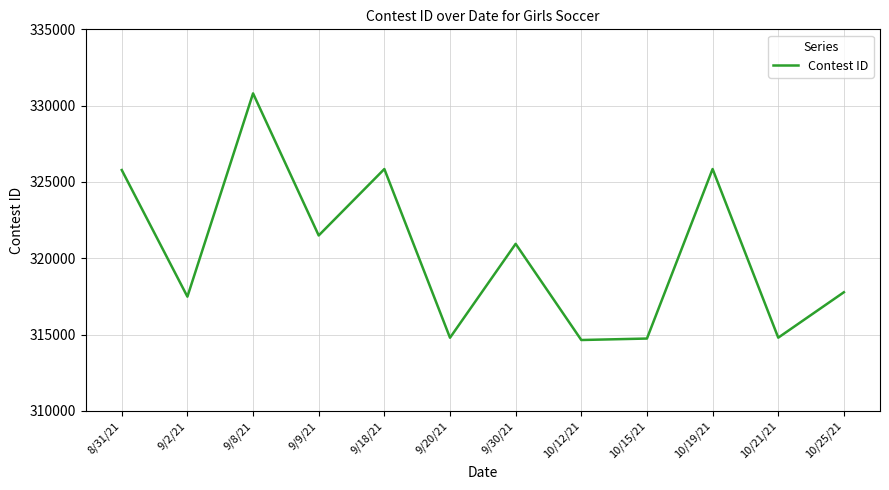

True or false: the data shows 98147 at 10/21/21.

False